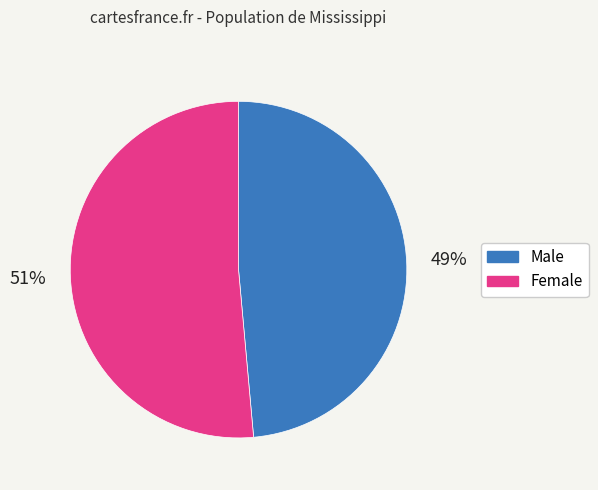

The Male slice represents 49% of the pie. True or false?

True